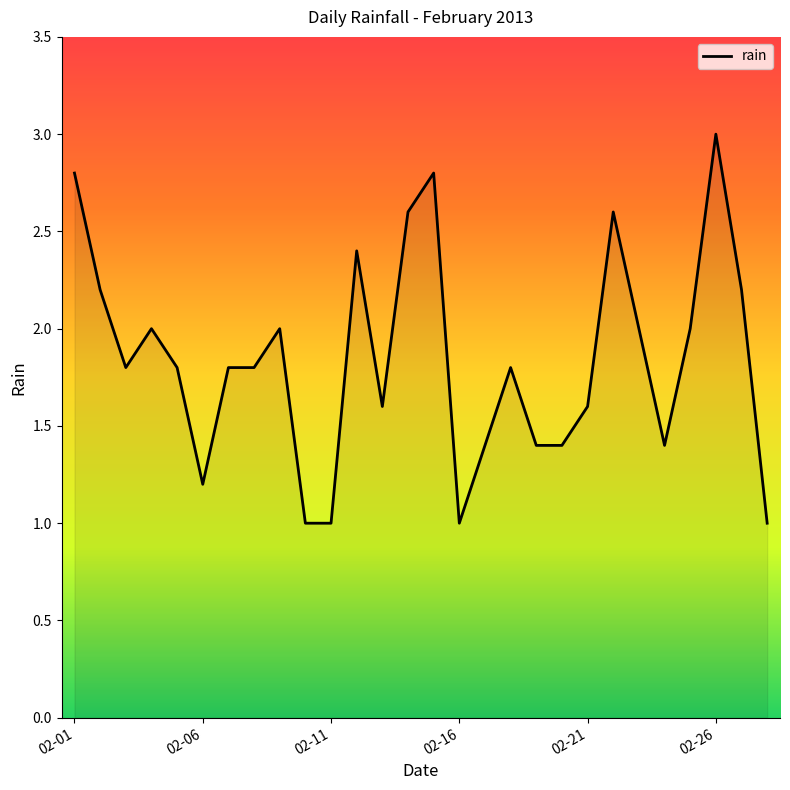

What is the greatest value displayed?

3.0